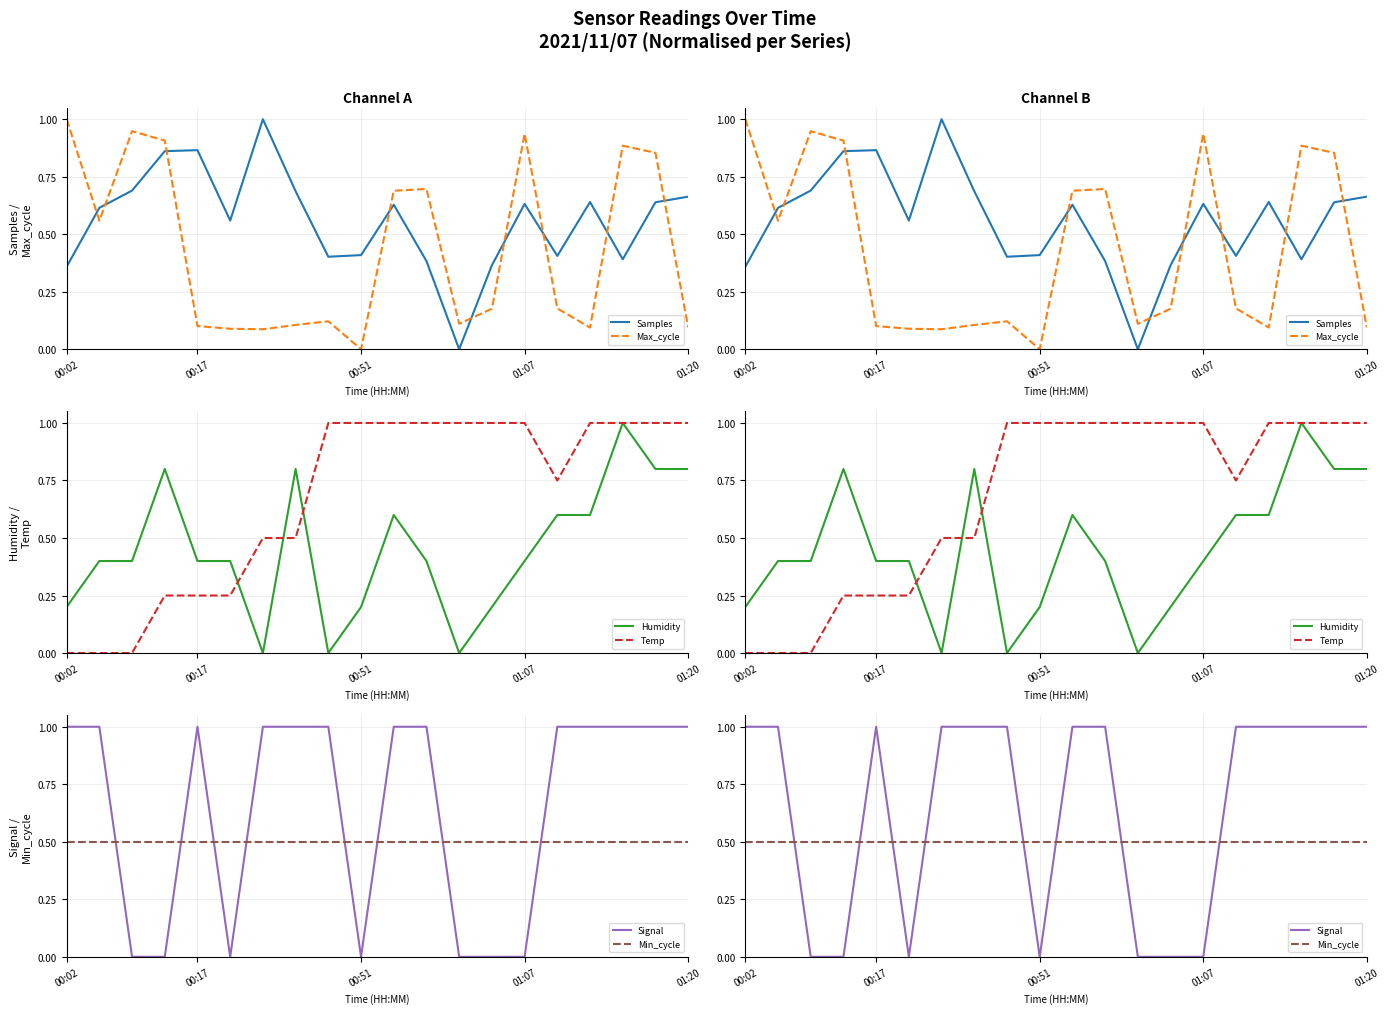

Does the chart have visible grid lines?

Yes